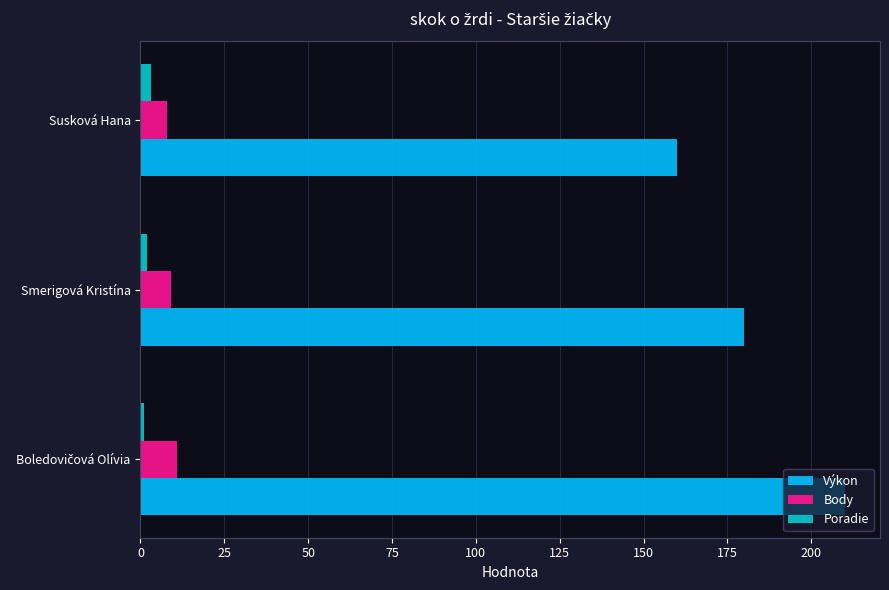

At which label is Výkon closest to 185?

Smerigová Kristína